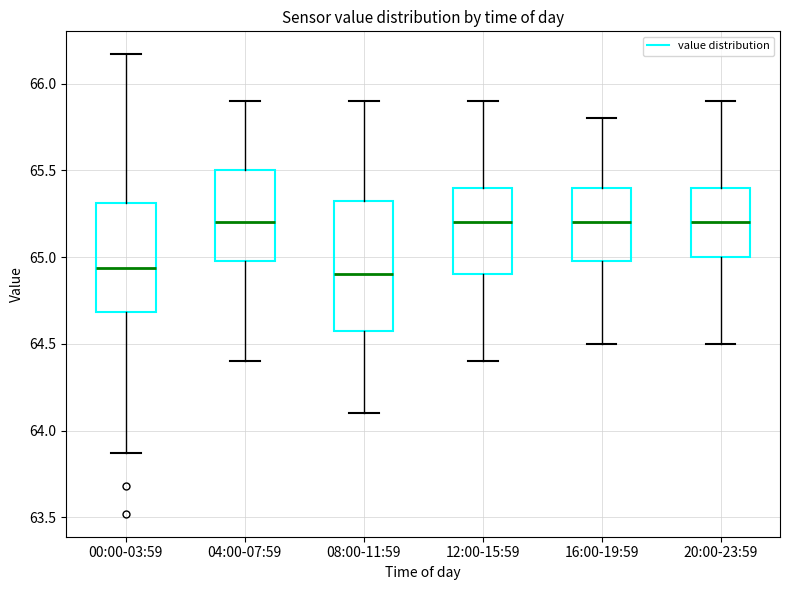

Which box is the tallest, from its lower edge to its upper edge?

08:00-11:59